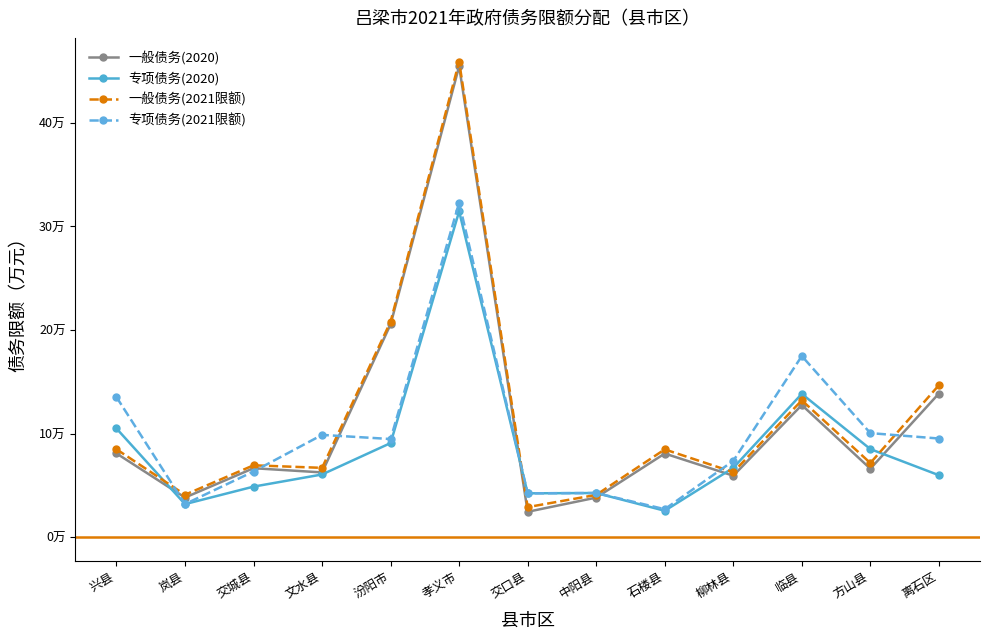

At which label does 一般债务(2020) first exceed 66741?

兴县